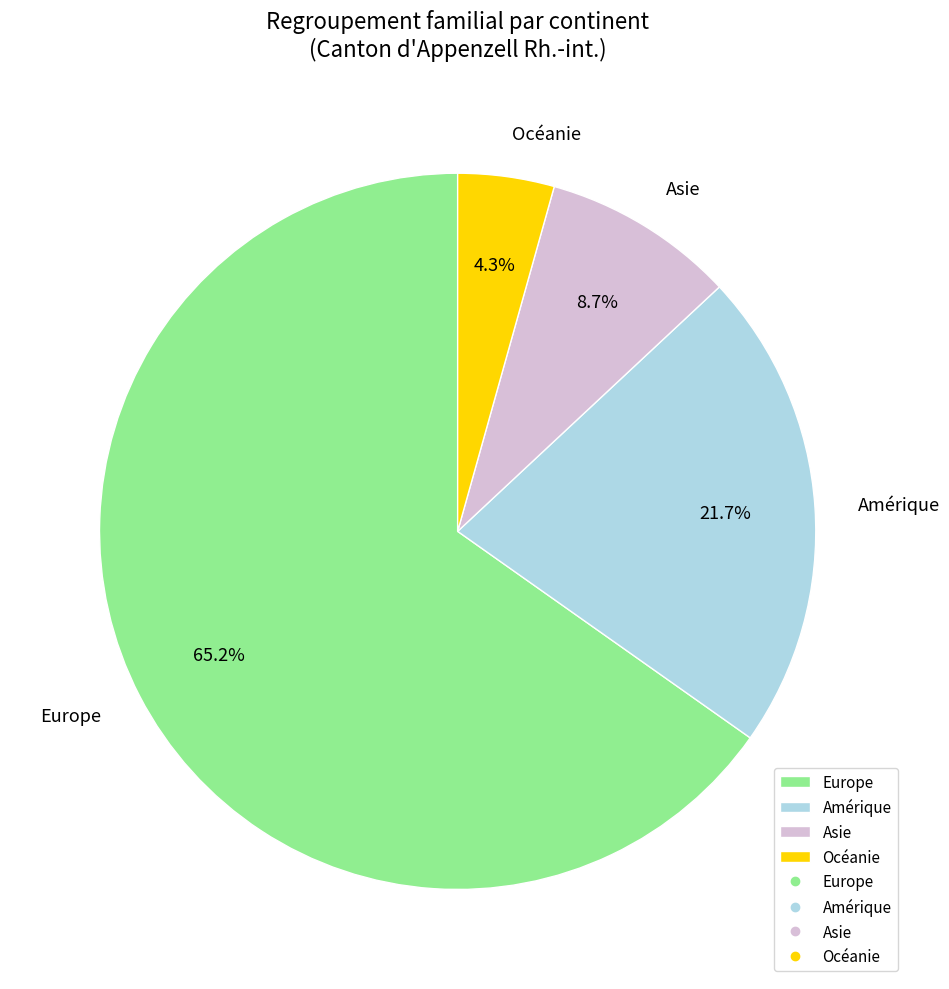

Is the sum of Amérique and Asie greater than half?

No